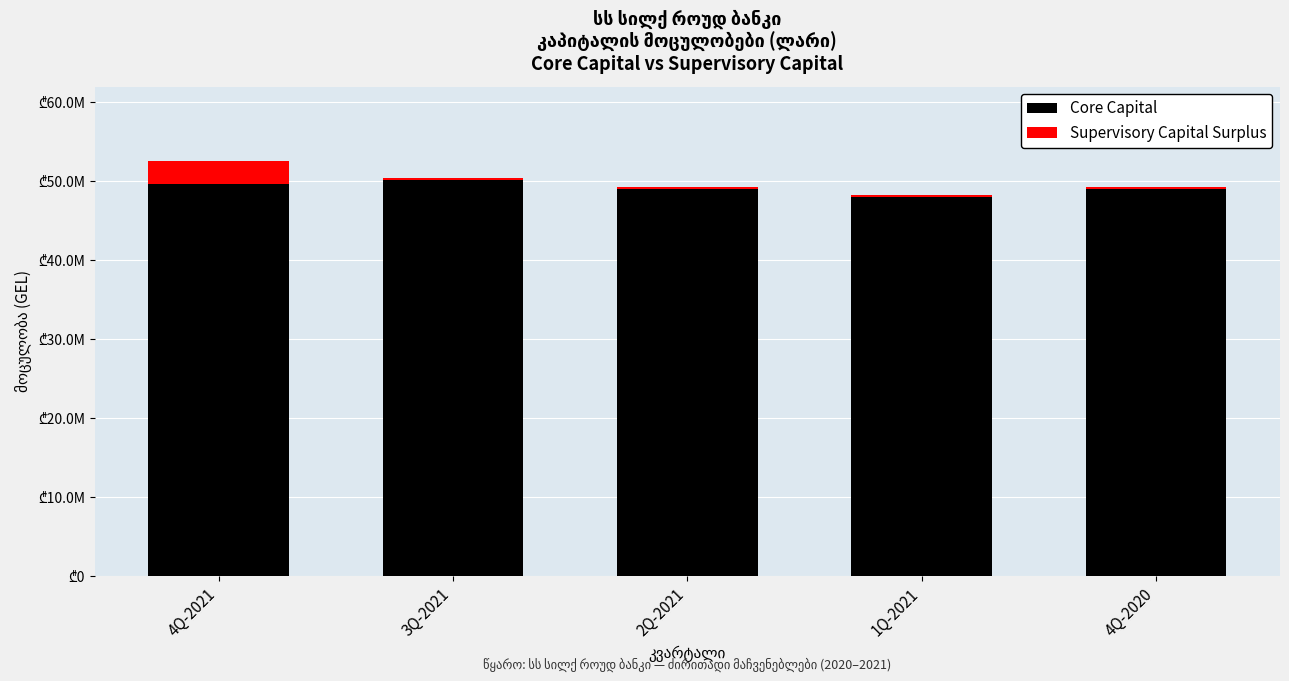

Are the bars grouped side by side (vs. stacked)?

No